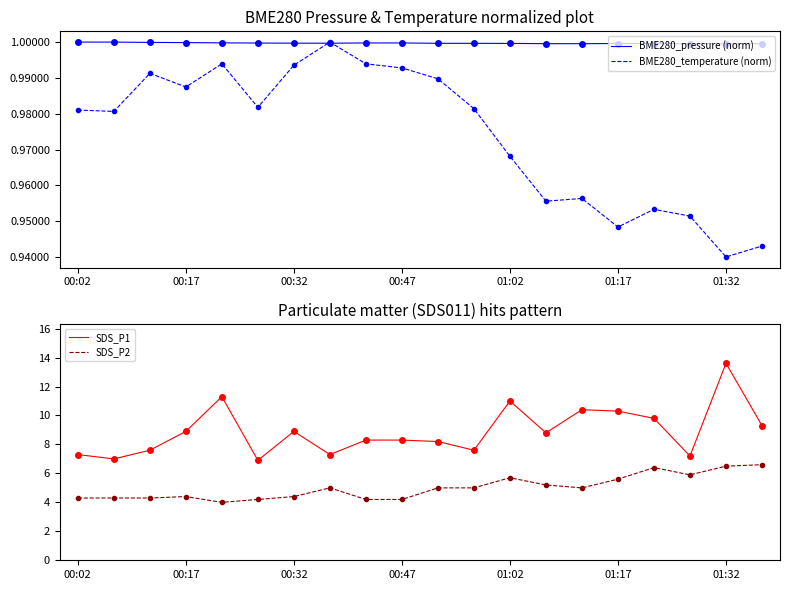

Which series has the largest total across all categories?

SDS_P1